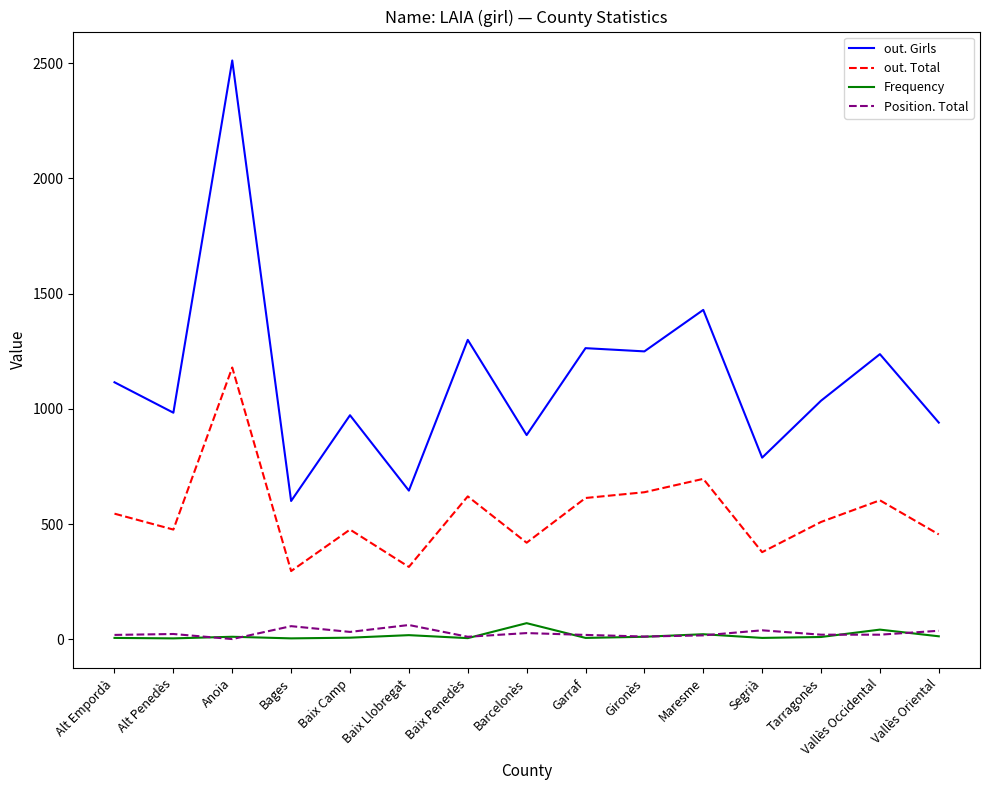

Which series has the widest spread of values?

out. Girls